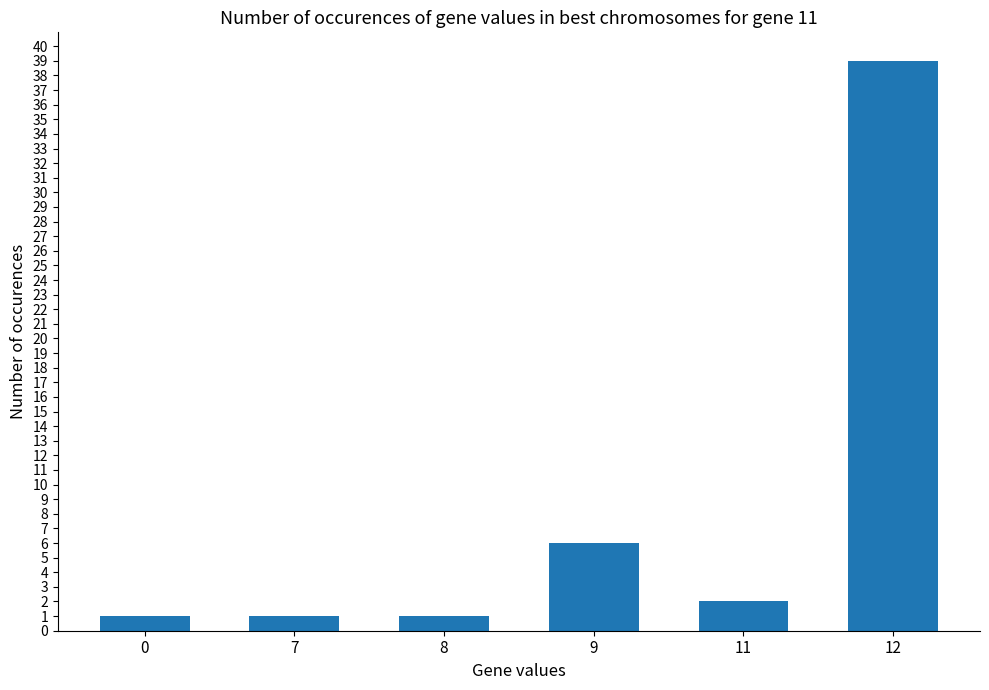

What is the difference between the values at 12 and 9?

33